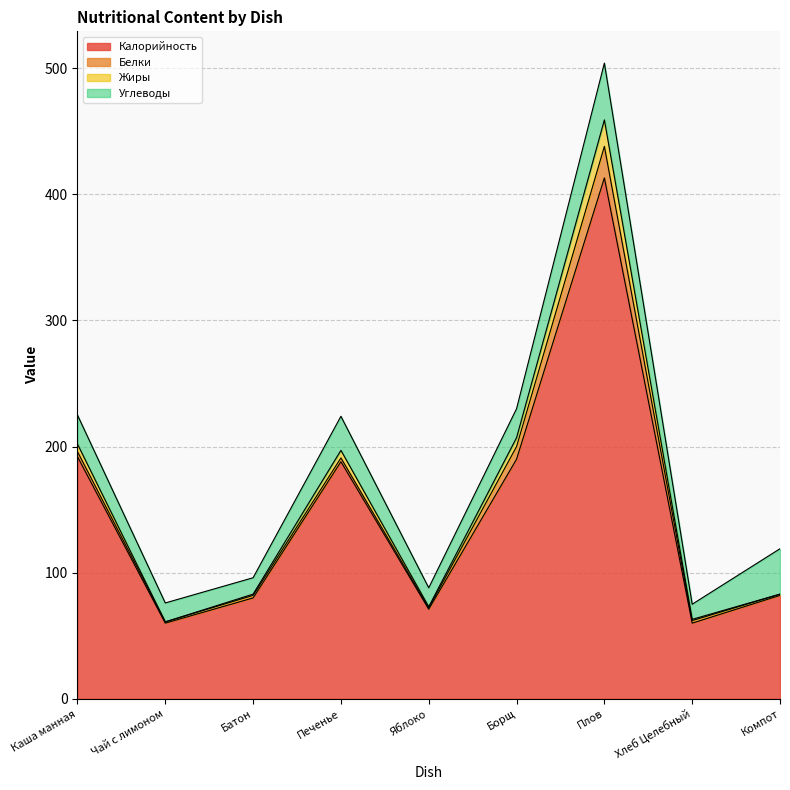

True or false: Калорийность has a value of 256 at Печенье.

False